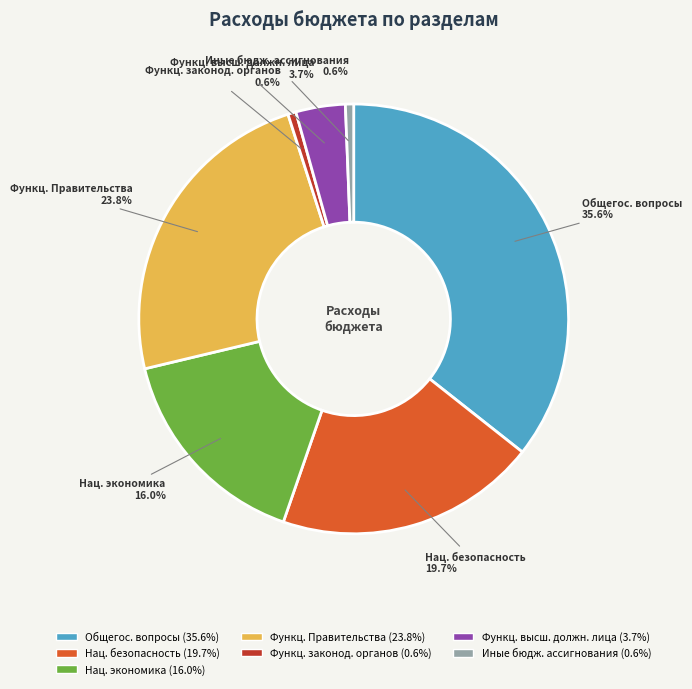

Combined, what portion of the pie is Функц. высш. должн. лица and Функц. Правительства?

27.5%